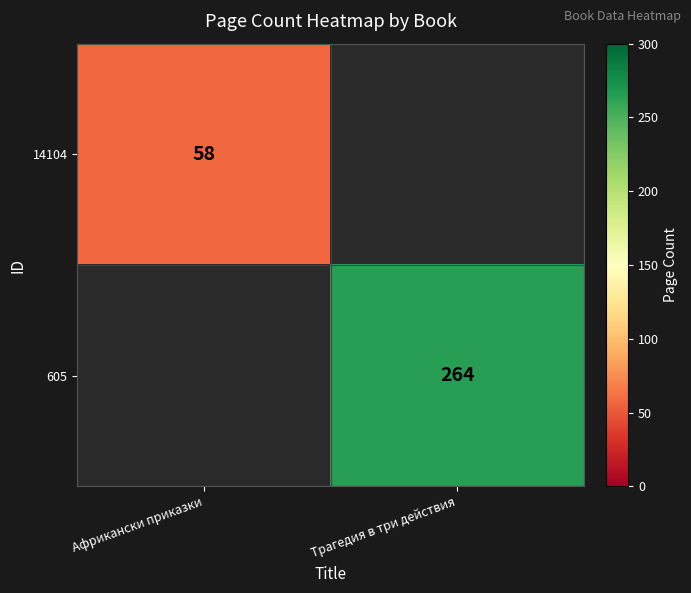

True or false: 14104 has a value of 29.5 at Африкански приказки.

False